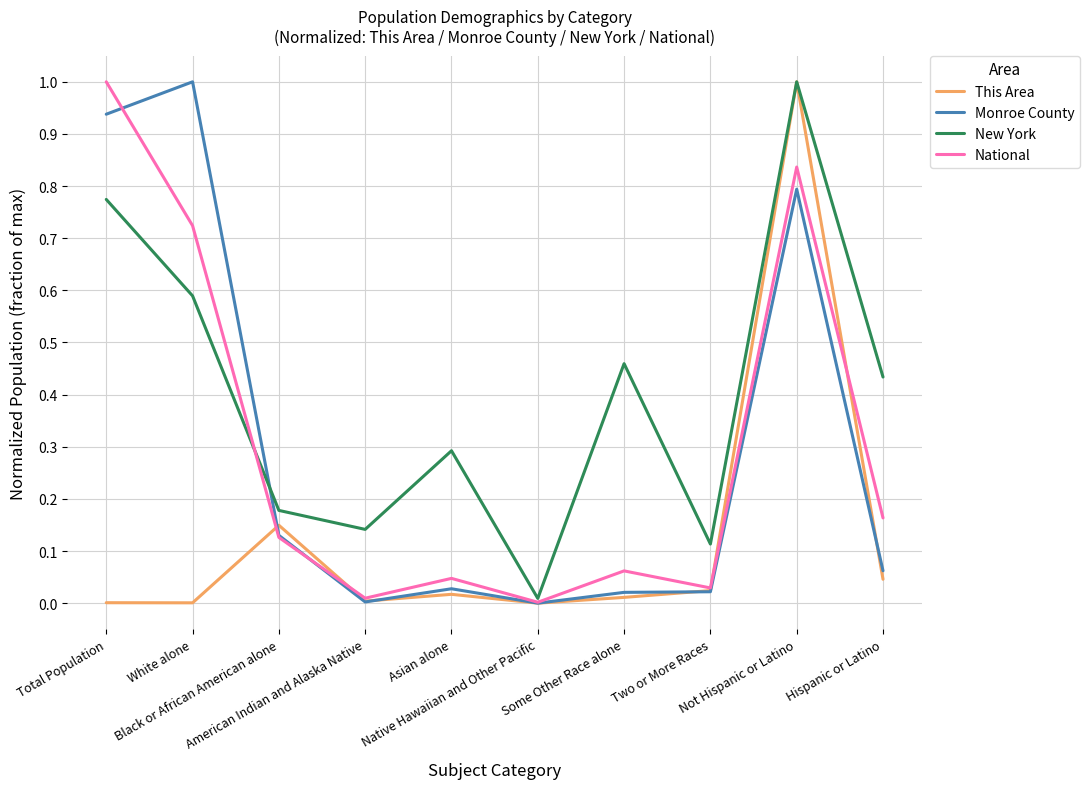

Which series has the largest total across all categories?

New York